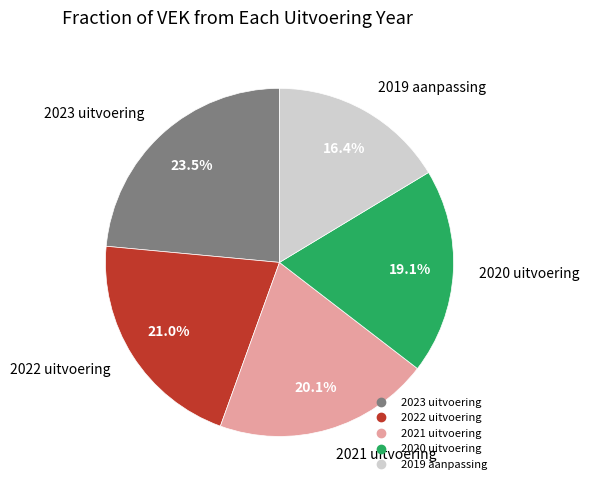

The 2021 uitvoering slice represents 11% of the pie. True or false?

False